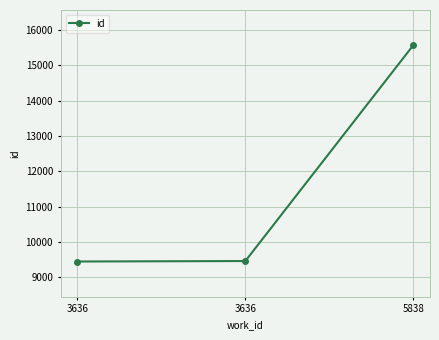

Does the chart display data point markers on the line(s)?

Yes